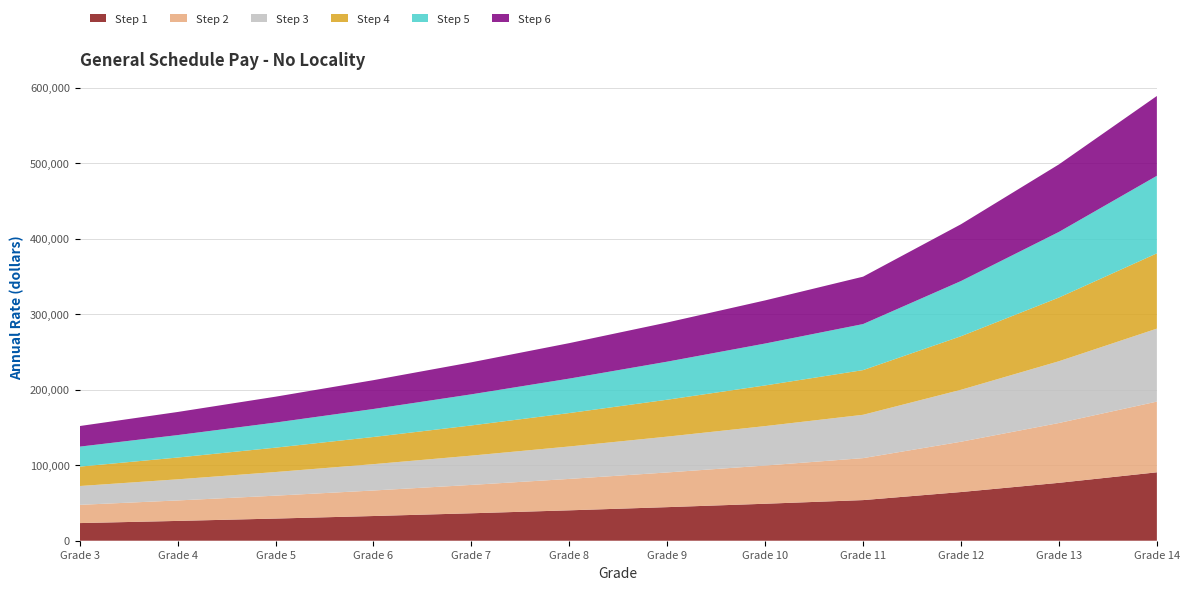

Reading left to right, transcribe all the data shown in this chart.

Step 1: 3=23368	4=26233	5=29350	6=32716	7=36356	8=40263	9=44471	10=48973	11=53805	12=64490	13=76687	14=90621
Step 2: 3=24147	4=27107	5=30328	6=33807	7=37568	8=41605	9=45953	10=50605	11=55599	12=66640	13=79243	14=93642
Step 3: 3=24926	4=27981	5=31306	6=34898	7=38780	8=42947	9=47435	10=52237	11=57393	12=68790	13=81799	14=96663
Step 4: 3=25705	4=28855	5=32284	6=35989	7=39992	8=44289	9=48917	10=53869	11=59187	12=70940	13=84355	14=99684
Step 5: 3=26484	4=29729	5=33262	6=37080	7=41204	8=45631	9=50399	10=55501	11=60981	12=73090	13=86911	14=102705
Step 6: 3=27263	4=30603	5=34240	6=38171	7=42416	8=46973	9=51881	10=57133	11=62775	12=75240	13=89467	14=105726